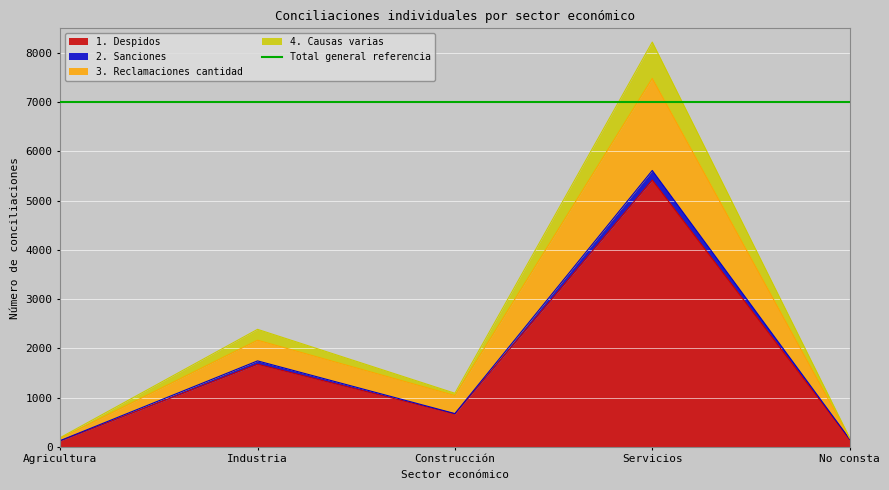

What is the label of the 1st point from the right?

No consta